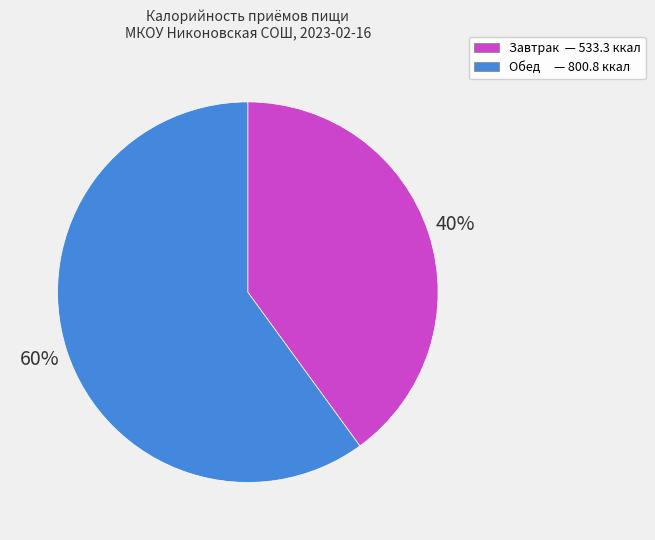

Combined, do Обед and Завтрак account for over 50%?

Yes